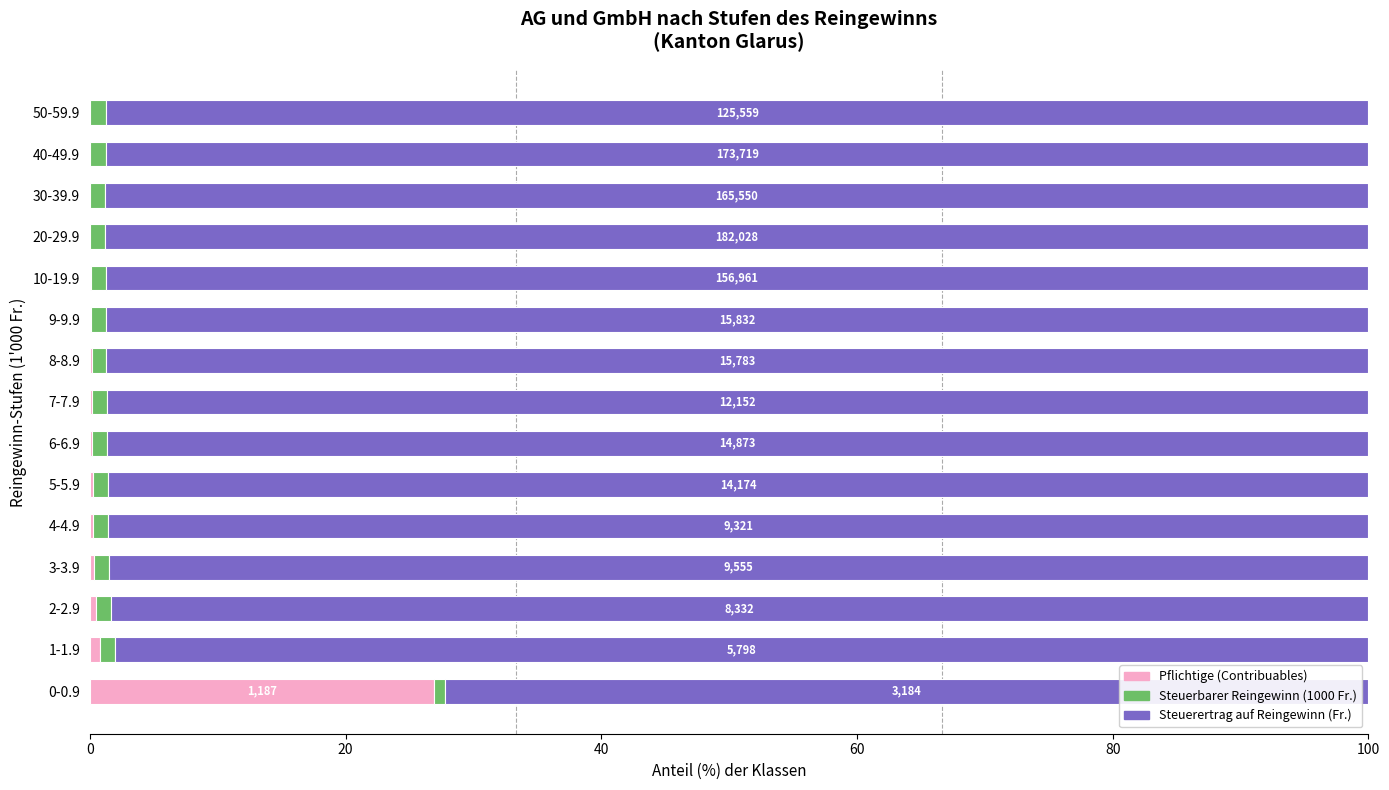

What is the sum of all Pflichtige (Contribuables) values?

29.9